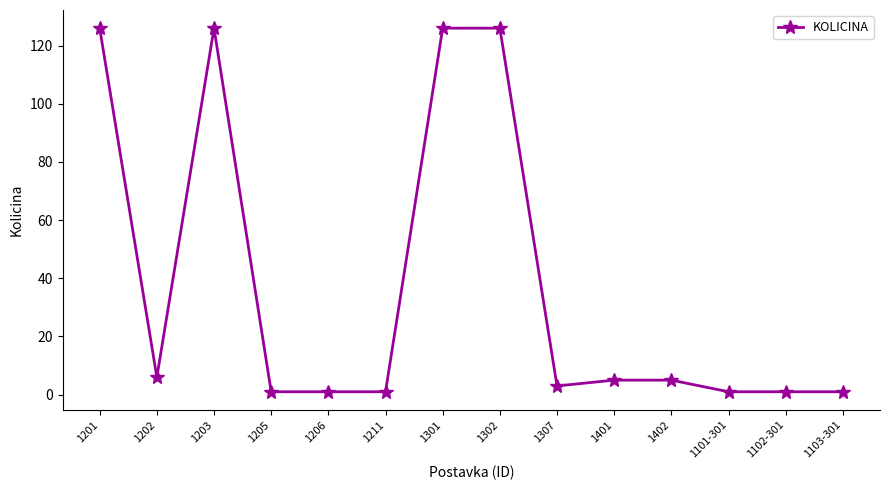

Between 1302 and 1102-301, which is larger?

1302